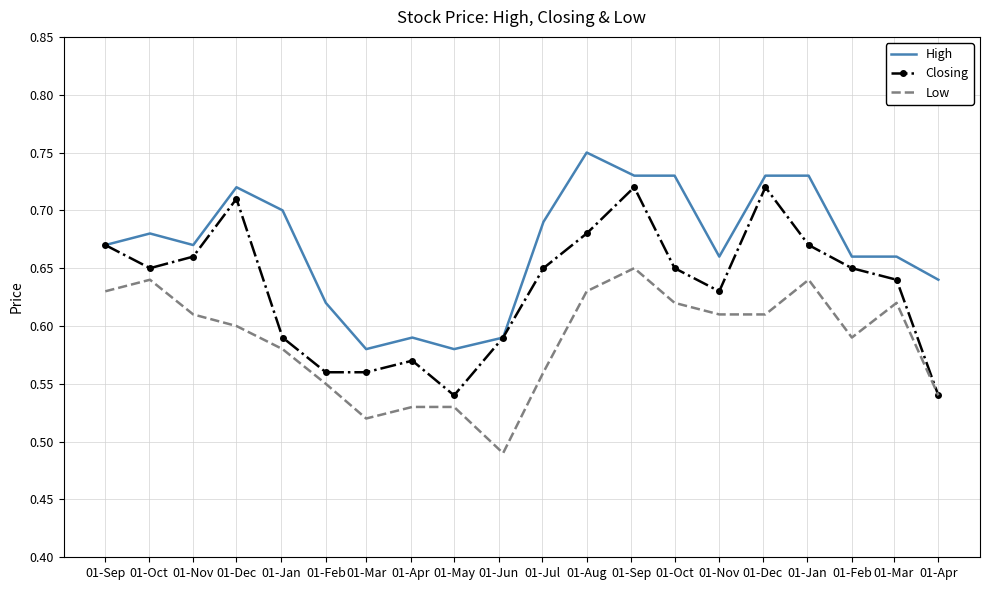

List the series in order of their peak value, lowest first.

Low, Closing, High